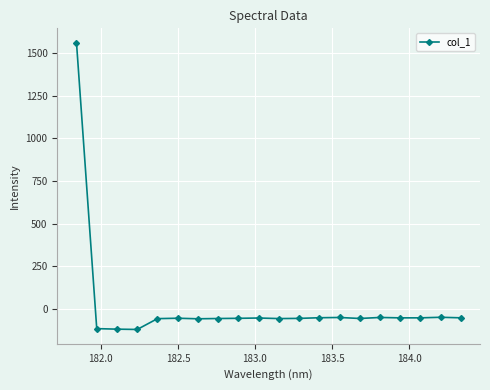

Does the chart display data point markers on the line(s)?

Yes